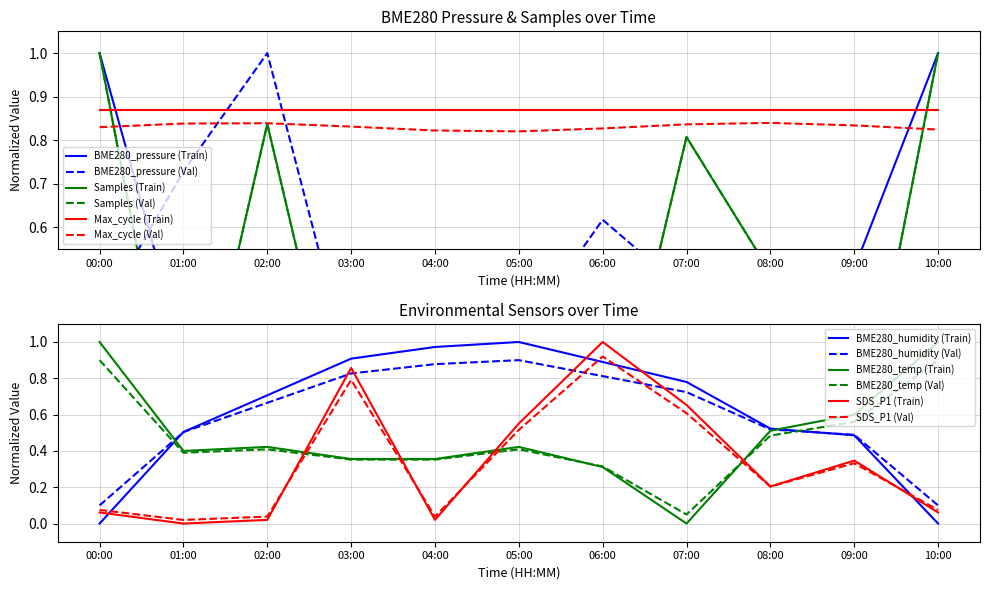

Does the chart have visible grid lines?

Yes